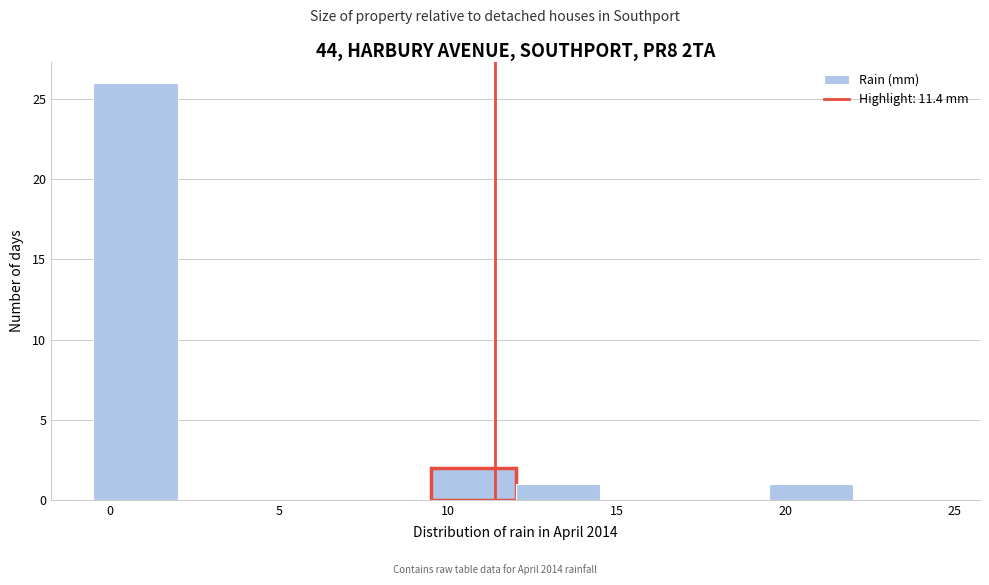

Reading left to right, transcribe this chart: for each bar, give the range it covers on the x-axis and its height. The values are not printed on the chart, so give them approximately, as read against the axis.

-0.5 to 2.0: 26
2.0 to 4.5: 0
4.5 to 7.0: 0
7.0 to 9.5: 0
9.5 to 12.0: 2
12.0 to 14.5: 1
14.5 to 17.0: 0
17.0 to 19.5: 0
19.5 to 22.0: 1
22.0 to 24.5: 0